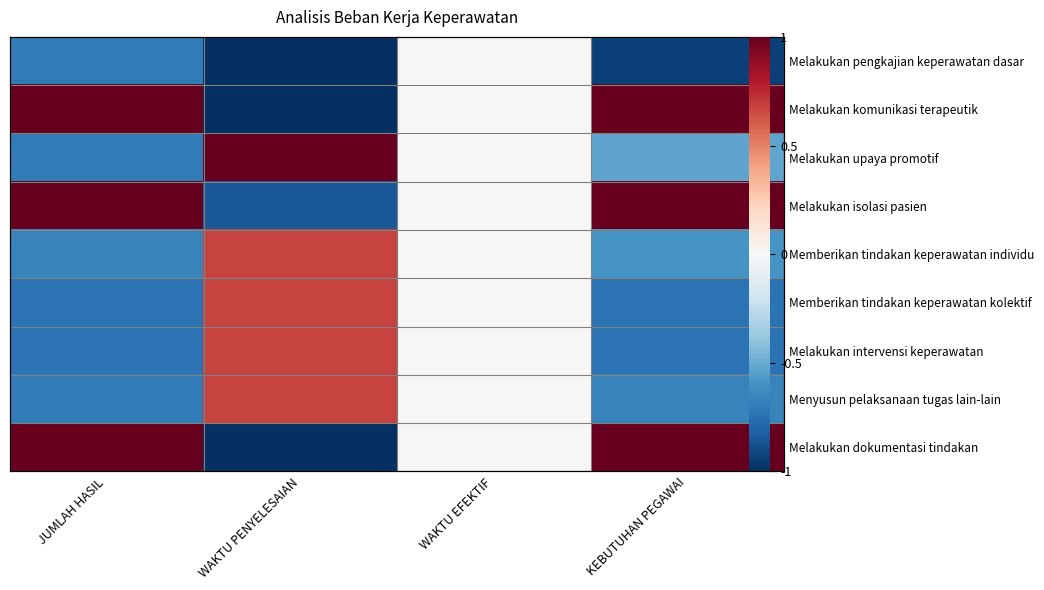

Count the Memberikan tindakan keperawatan kolektif values in the range 0 to 1.

2